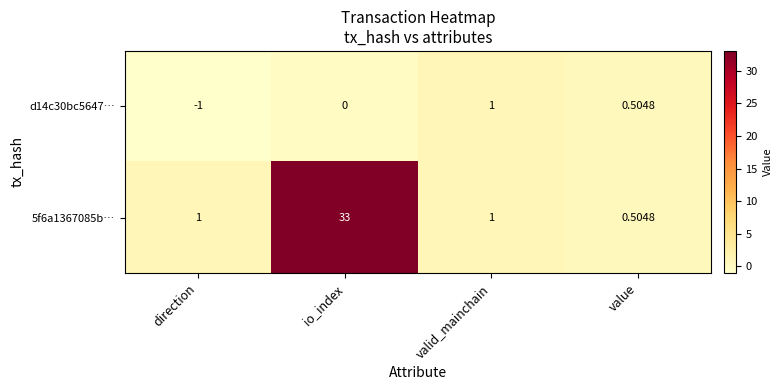

Which series has the largest total across all categories?

5f6a1367085b…